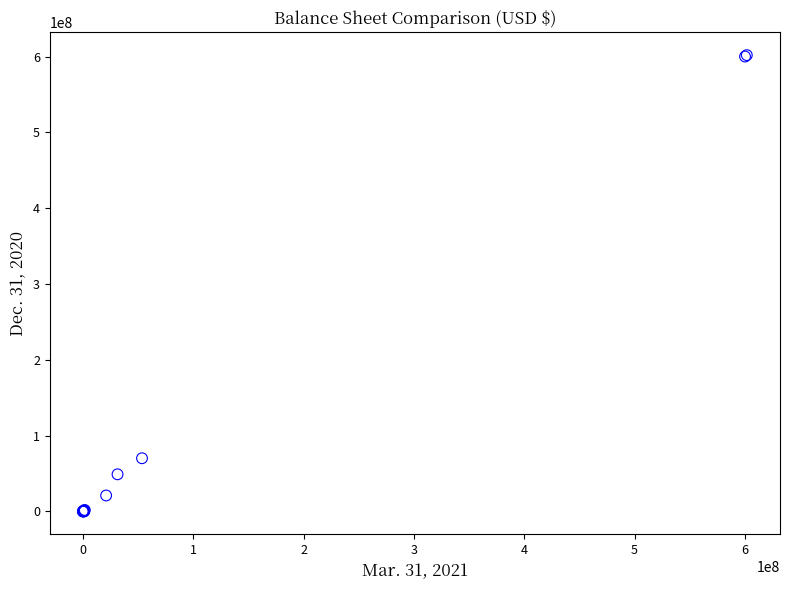

What Y value in the scatter plot is closest to 300942728?

70130350